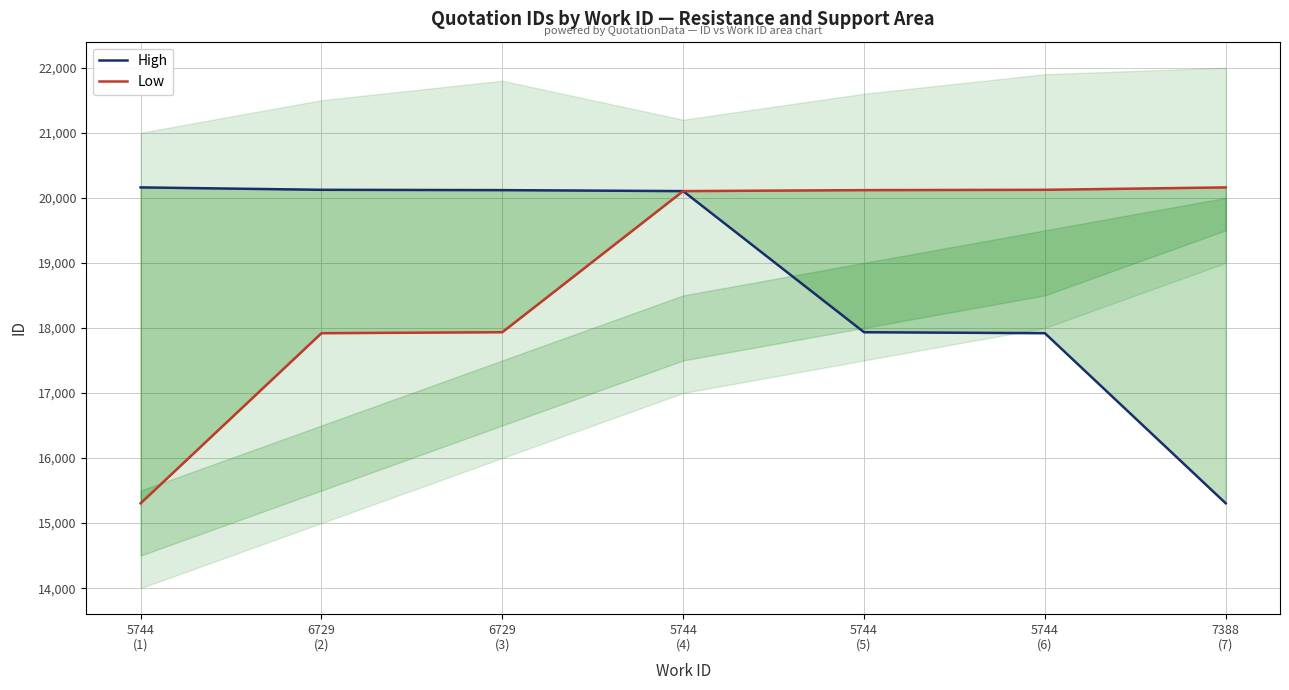

What is the label of the 6th point from the right?

6729
(2)